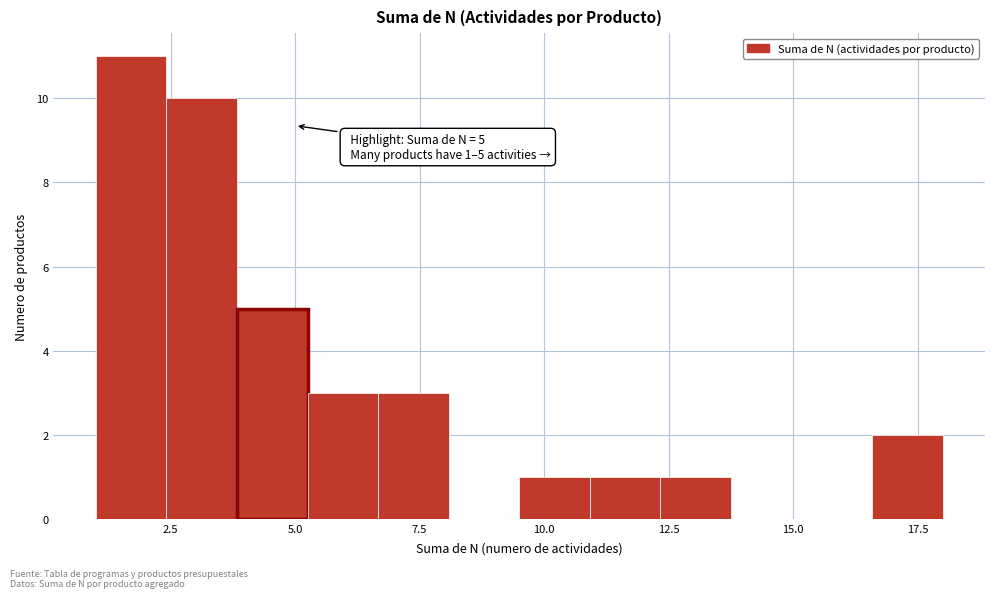

Read against the x-axis, roughly where is the centre of the tallest bar?

1.5